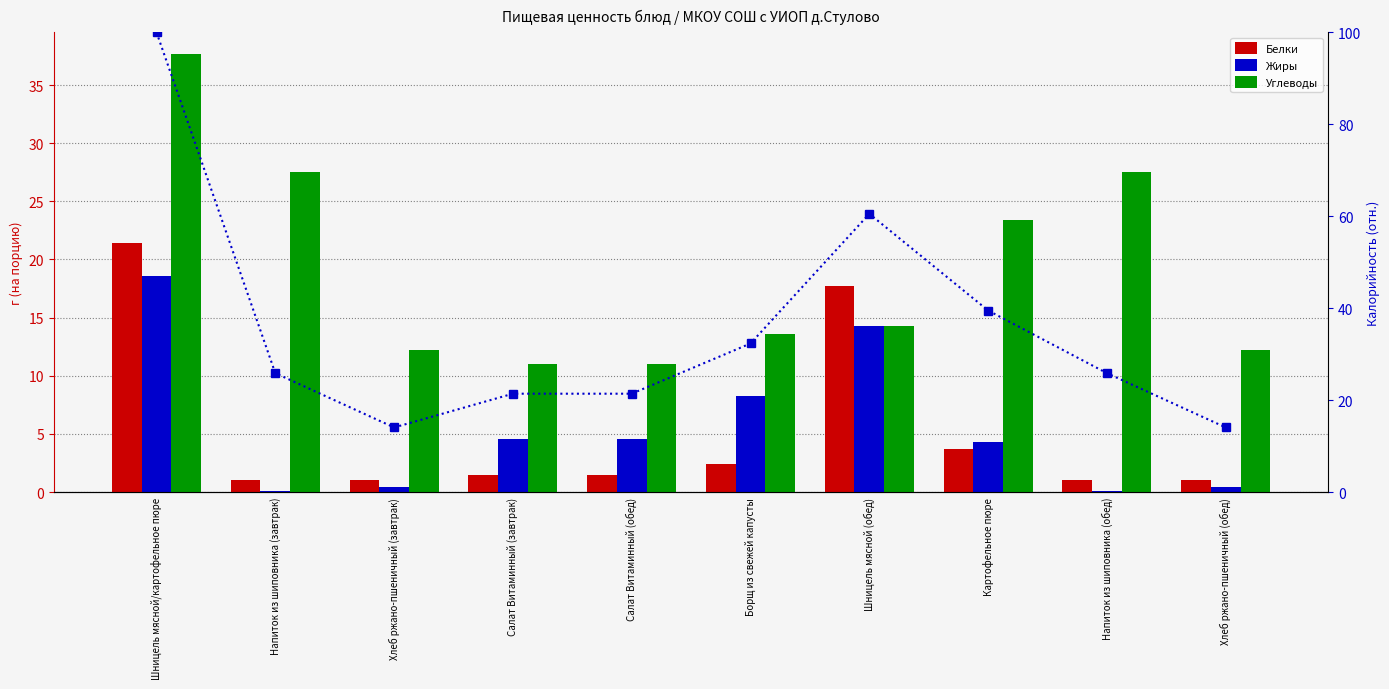

Where is Калорийность % nearest to the value 57?

Шницель мясной (обед)